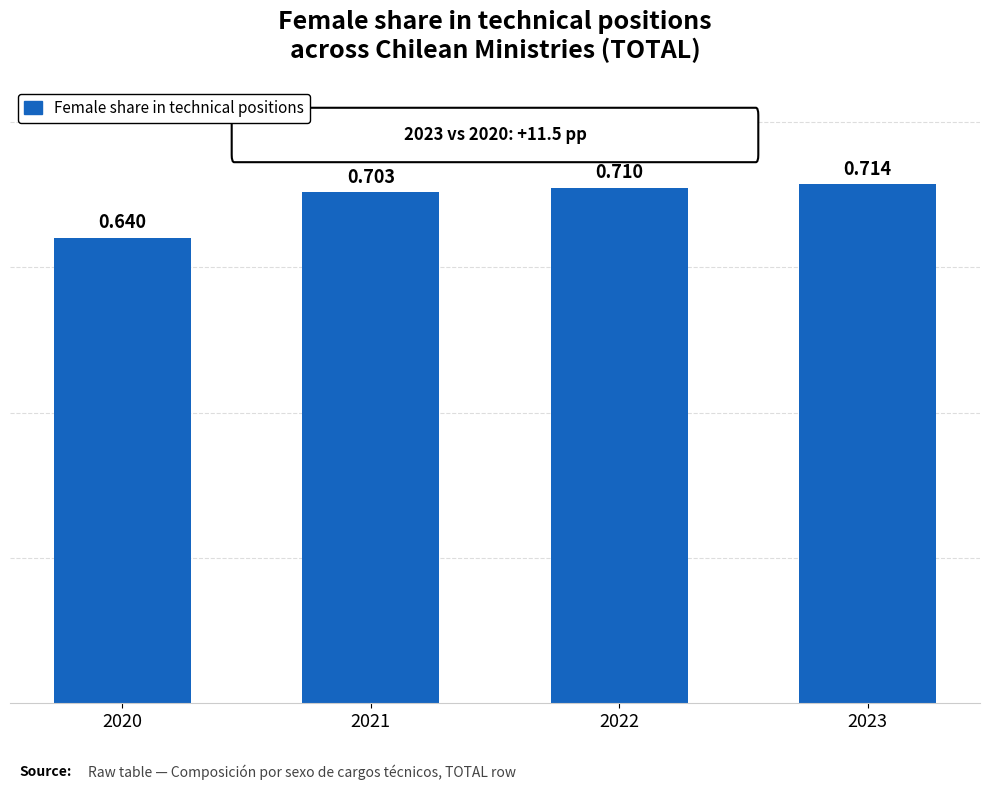

What is the sum of the values at 2022 and 2021?

1.4